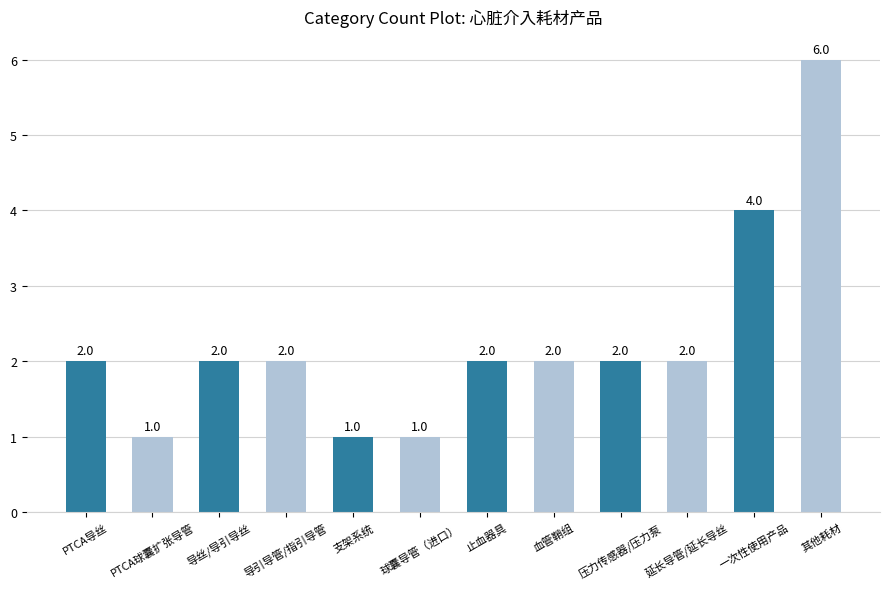

What is the change in value from PTCA球囊扩张导管 to 导丝/导引导丝?

+1